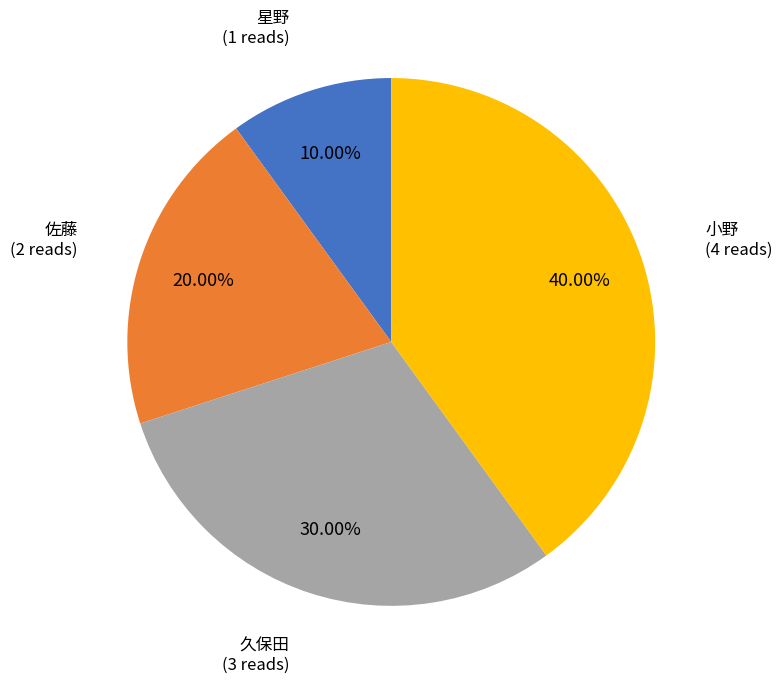

Is it true that 久保田 is 42% of the pie?

False